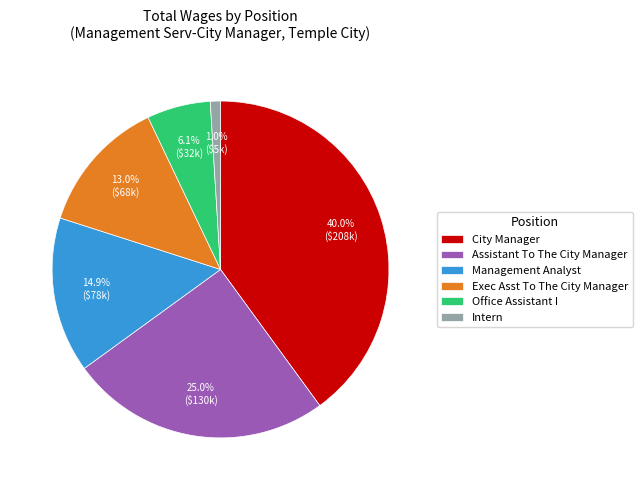

Which category has the smallest portion of the pie?

Intern